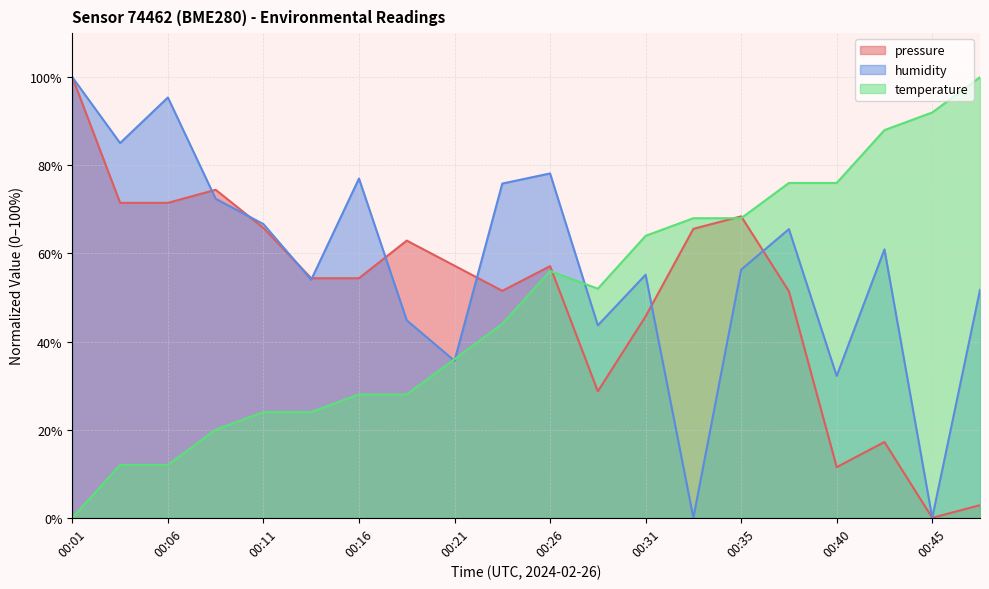

How many interior local peaks does the pressure series have?

5